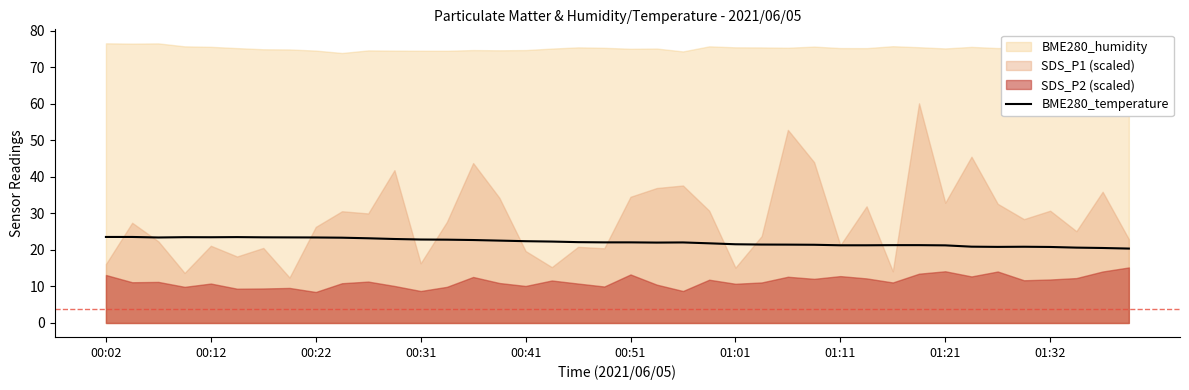

The BME280_temperature series shows 22.1 at 00:51. True or false?

True